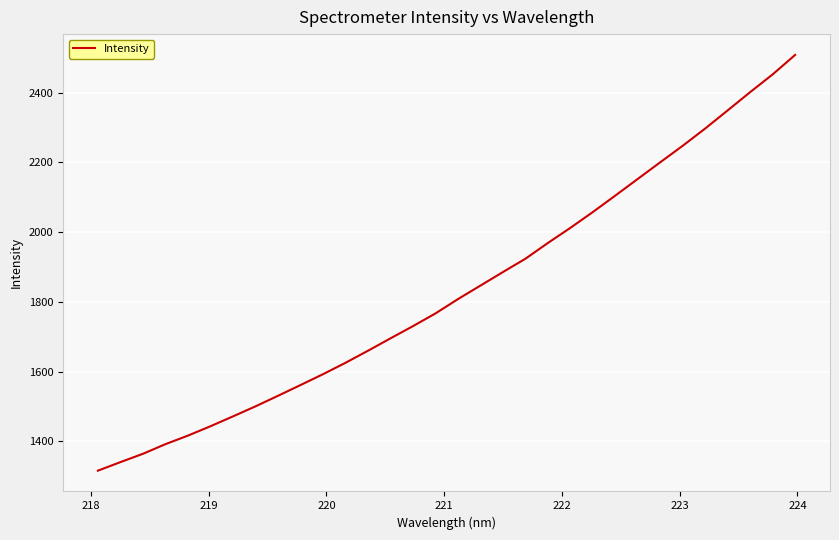

What is the maximum value shown in the chart?

2507.8